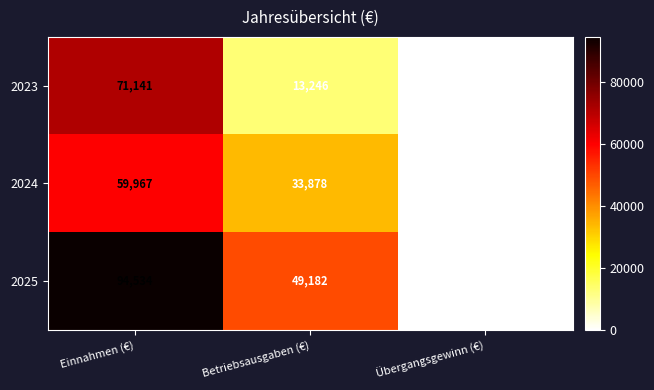

The 2024 series shows 59967 at Einnahmen (€). True or false?

True